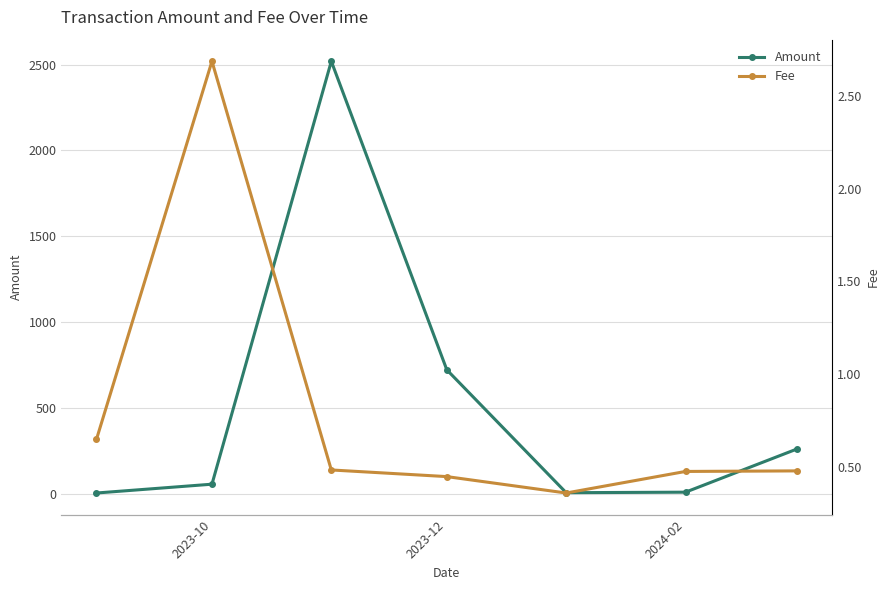

At how many categories does at least one series exceed 2375?

1